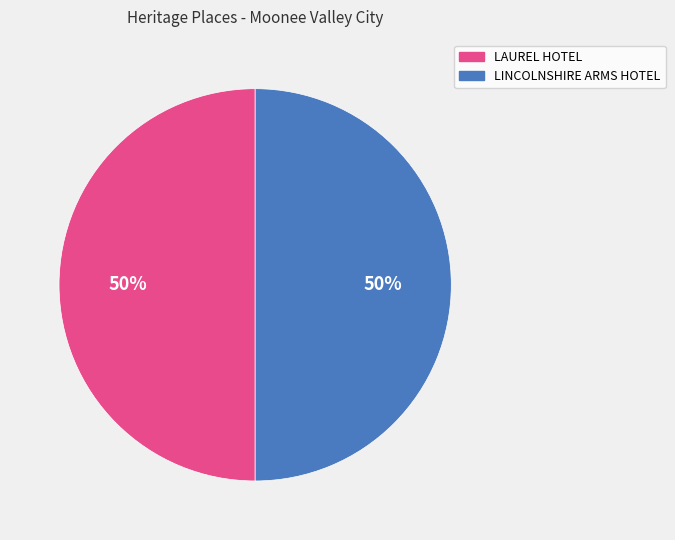

To the nearest percent, what is the combined percentage of LINCOLNSHIRE ARMS HOTEL and LAUREL HOTEL?

100%